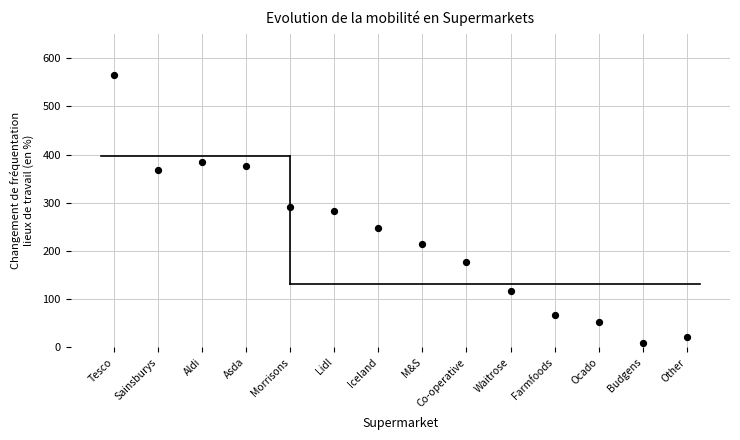

What is the range of Y values (max minus min)?

557